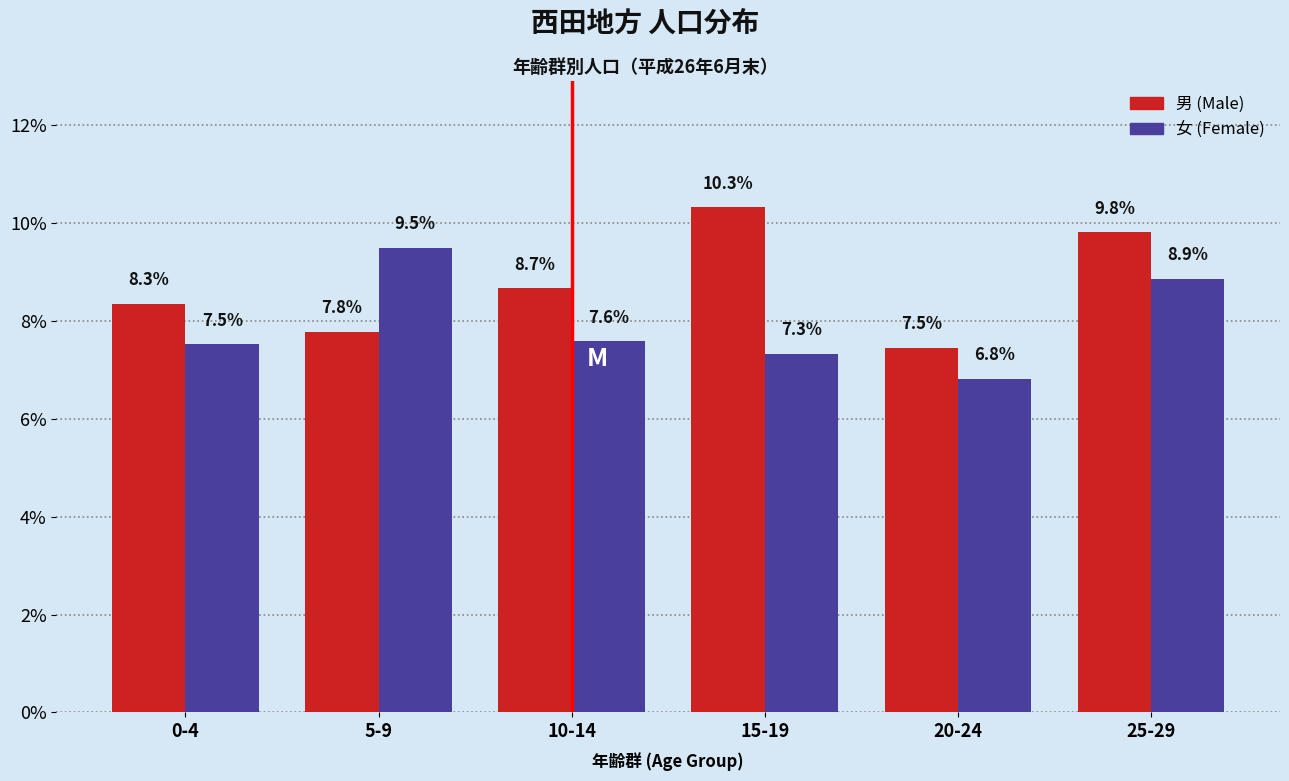

Reading right to left, what are all the values shown in this chart?

男: 25-29=9.8	20-24=7.5	15-19=10.3	10-14=8.7	5-9=7.8	0-4=8.3
女: 25-29=8.9	20-24=6.8	15-19=7.3	10-14=7.6	5-9=9.5	0-4=7.5